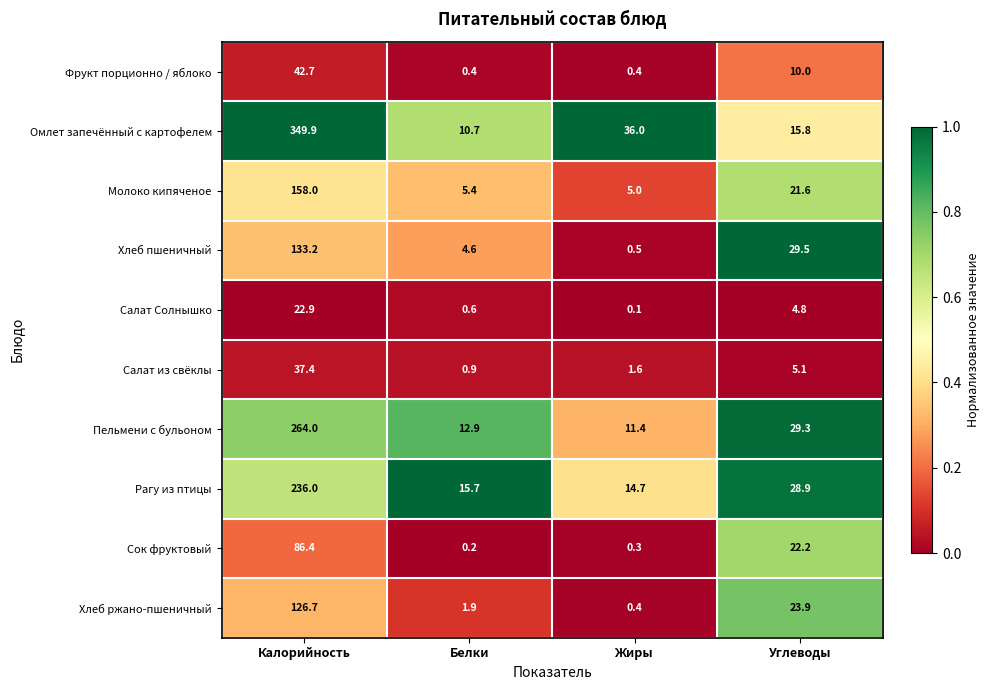

Which series has the largest range (max minus min)?

Омлет запечённый с картофелем